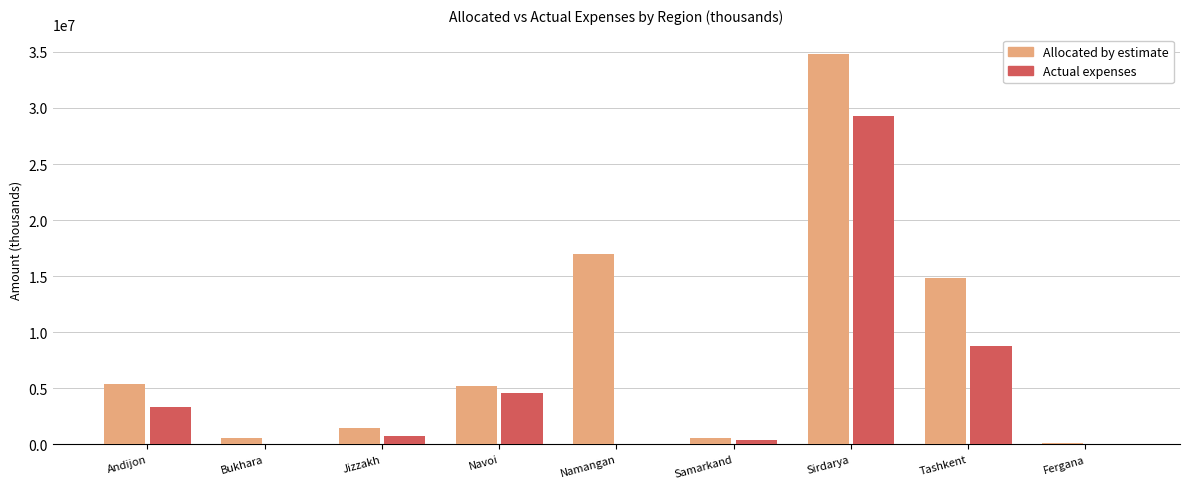

Which series changed the most between Andijon and Fergana?

Allocated by estimate